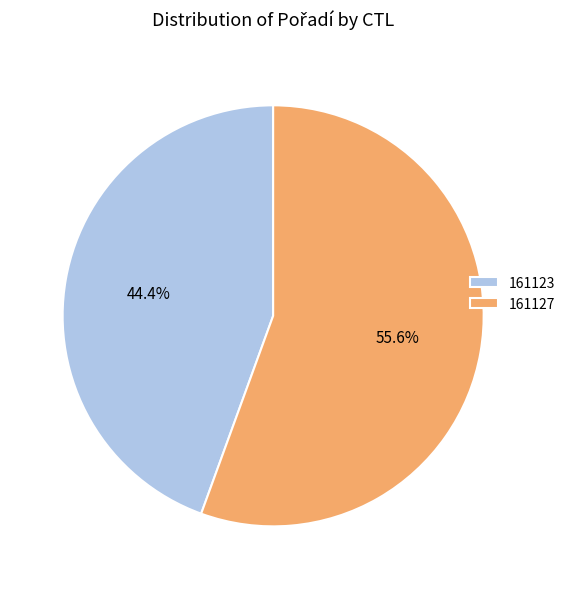

To the nearest percent, what portion does 161123 represent?

44%